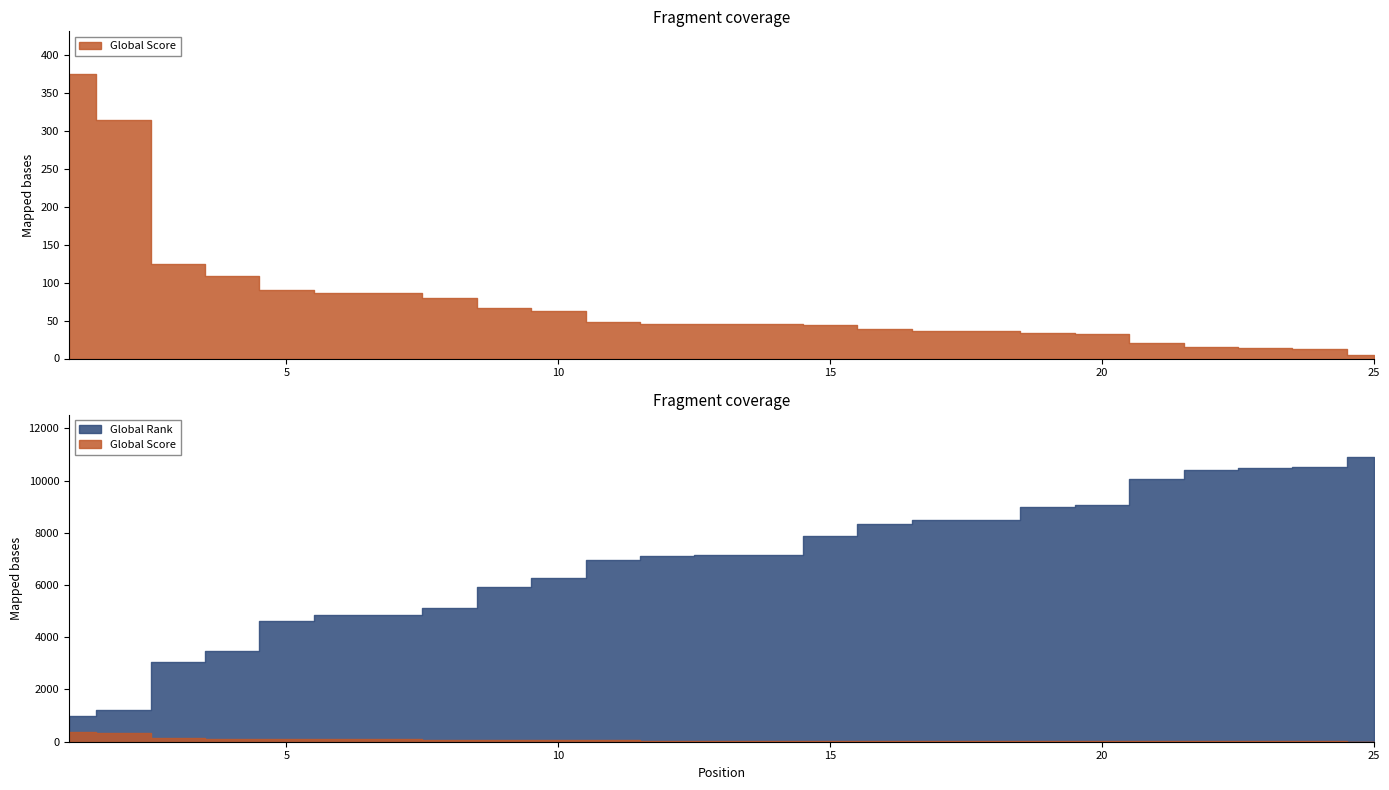

Which label corresponds to the smallest value in the chart?

25